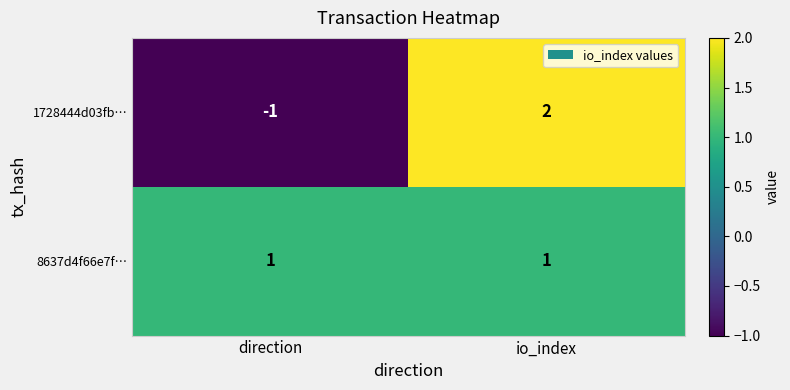

Which series has the largest total across all categories?

8637d4f66e7f…